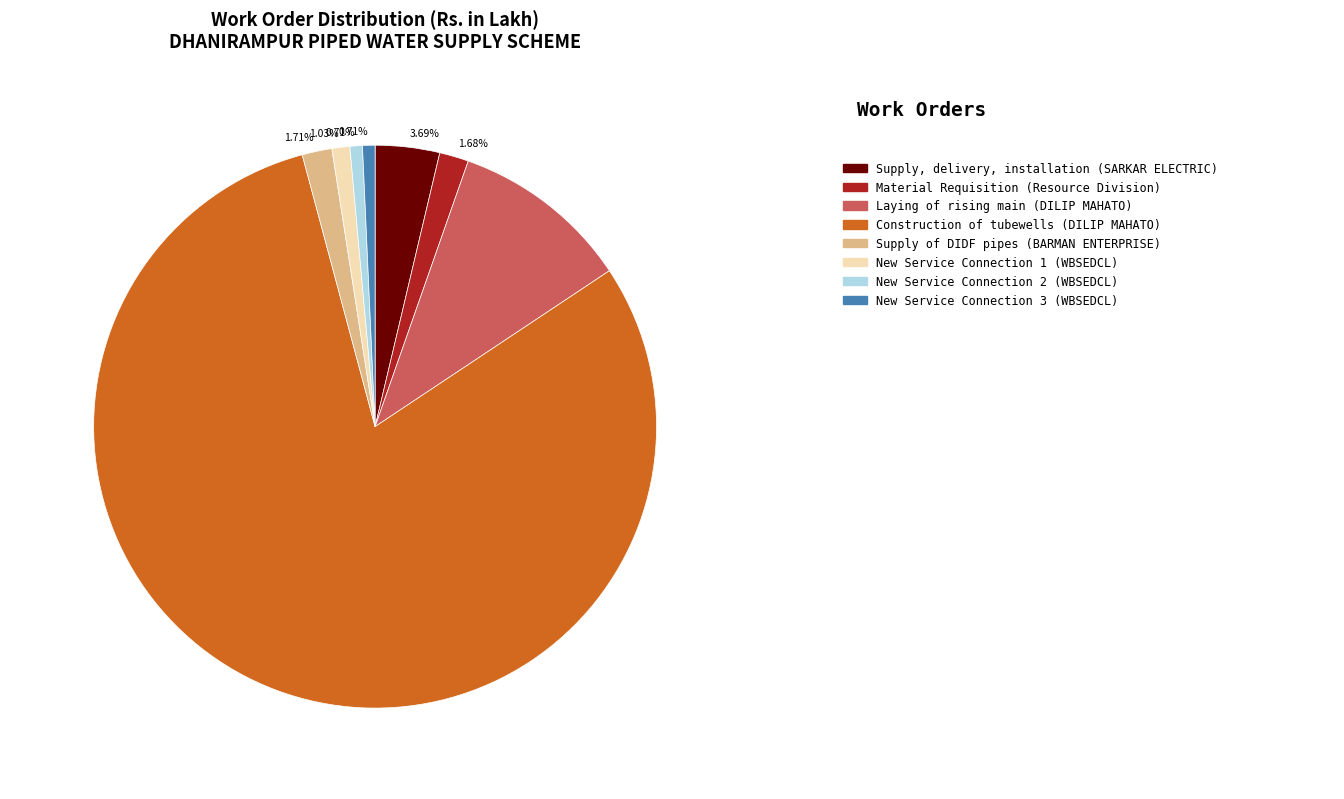

Does any single category account for the majority?

Yes